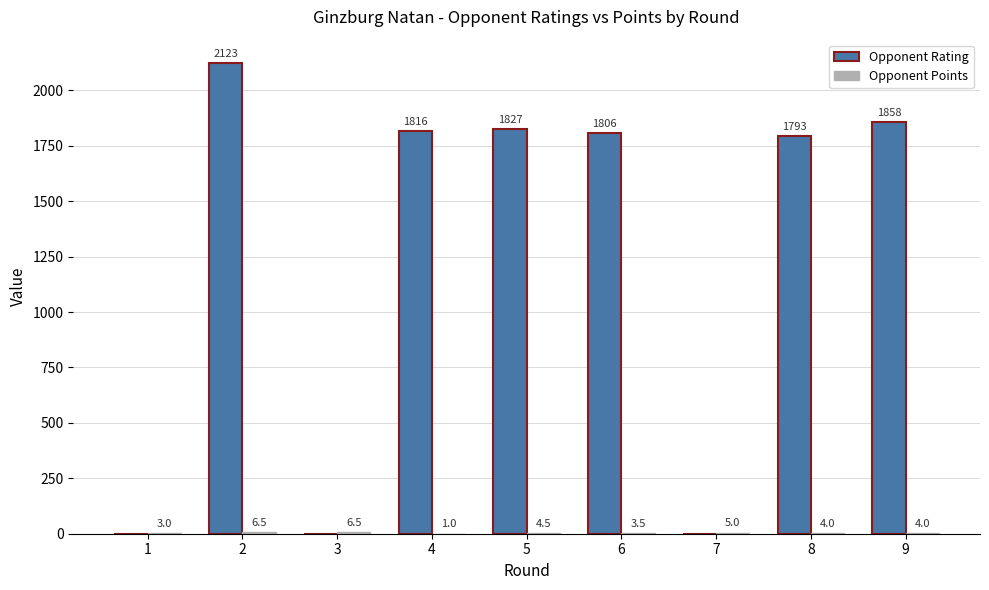

Which series has the largest total across all categories?

Opponent Rating